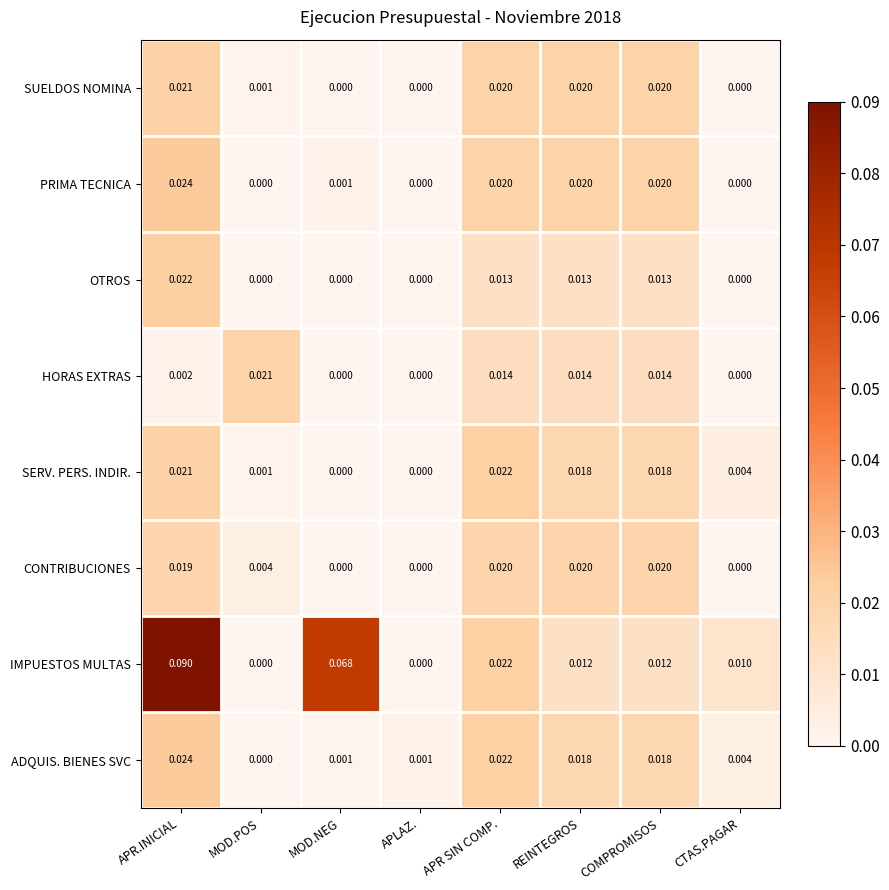

At which category is the sum across all series the highest?

APR.INICIAL